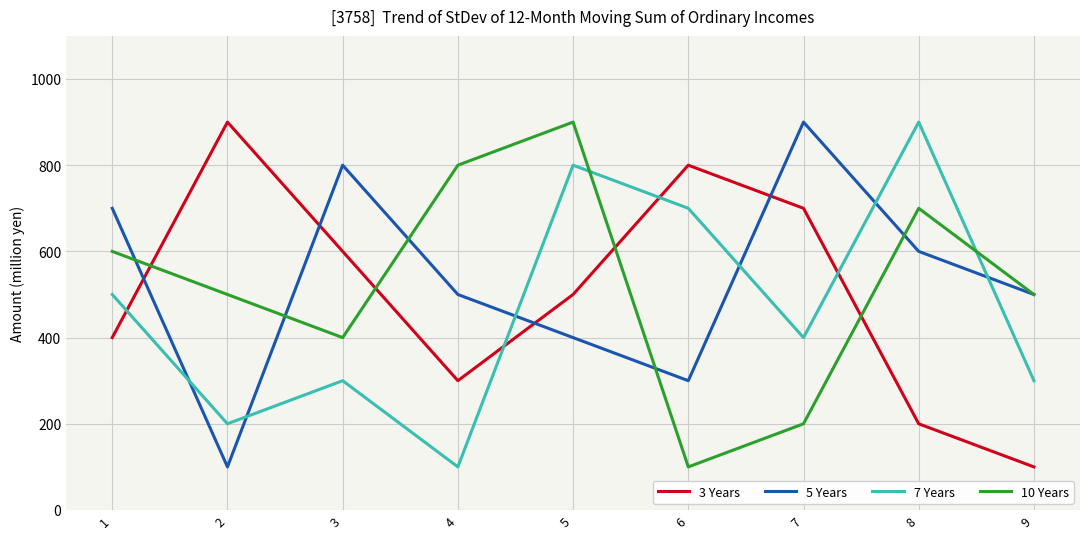

What are all the series names shown in the legend?

3 Years, 5 Years, 7 Years, 10 Years